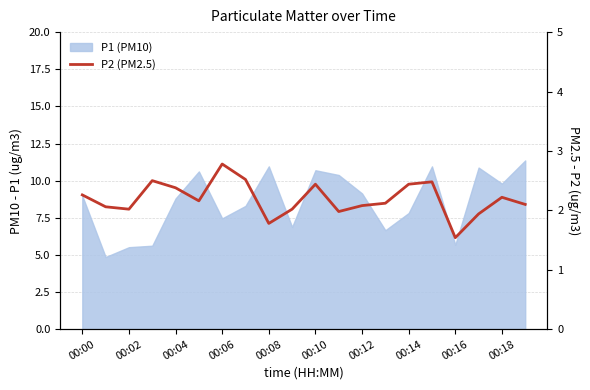

Which has a higher value, 16 or 15?

15